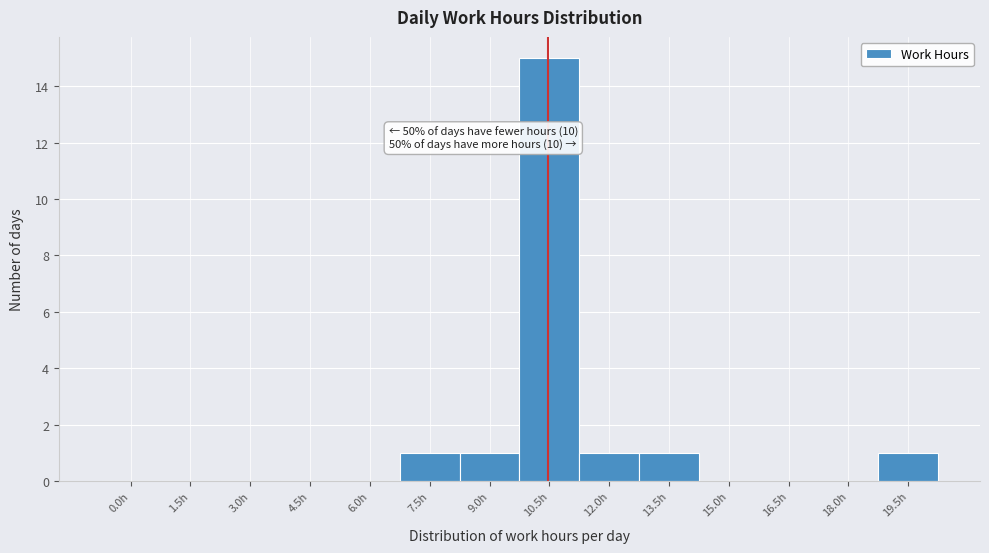

Reading left to right, list all the values displayed in this chart.

0.0h=0	1.5h=0	3.0h=0	4.5h=0	6.0h=0	7.5h=1	9.0h=1	10.5h=15	12.0h=1	13.5h=1	15.0h=0	16.5h=0	18.0h=0	19.5h=1